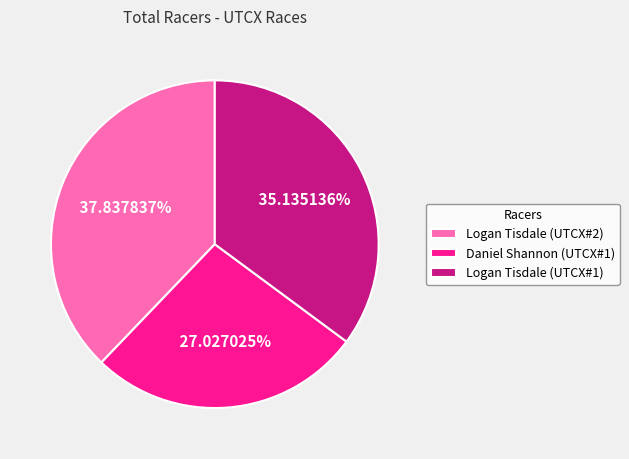

What is the total percentage of Daniel Shannon (UTCX#1) and Logan Tisdale (UTCX#1)?

62.2%